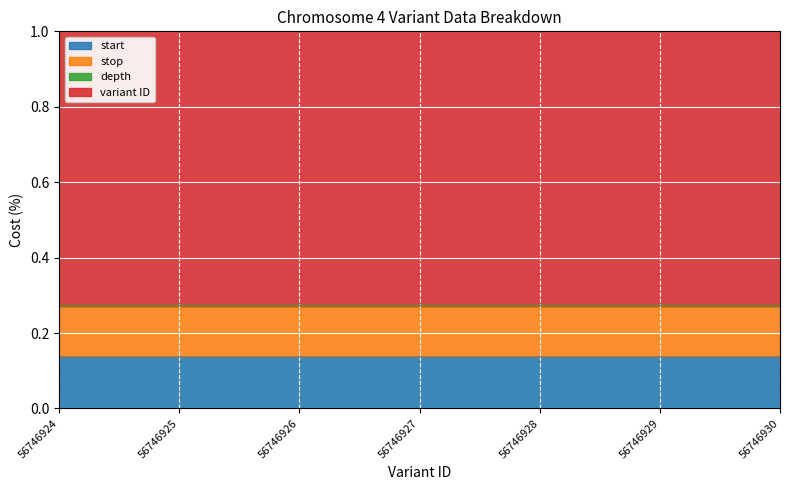

At which category does the chart reach its minimum across all series?

56746924